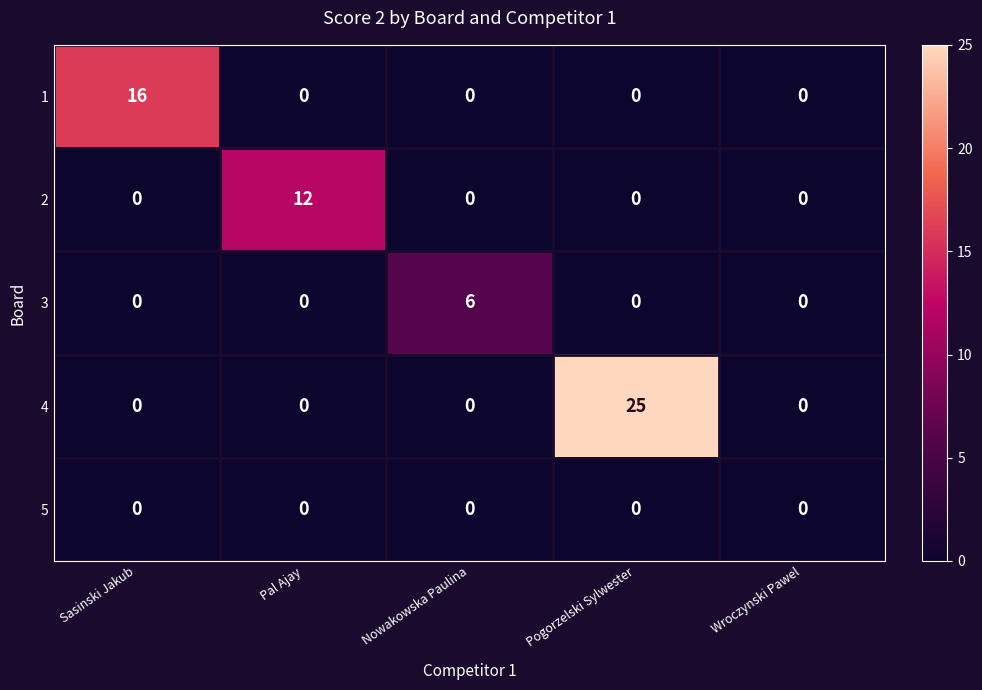

What is the spread (max minus min) of values at Pogorzelski Sylwester?

25